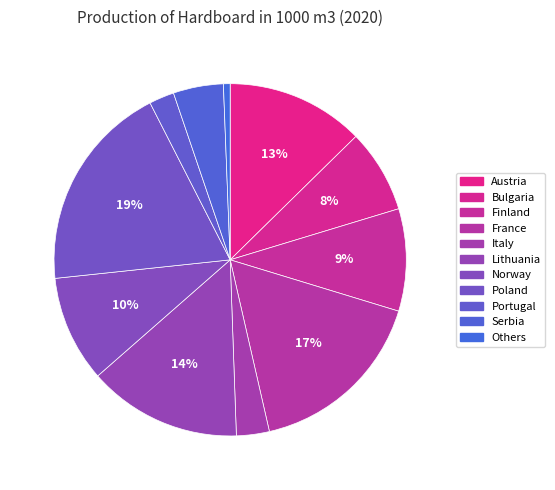

How many segments does this pie chart have?

11